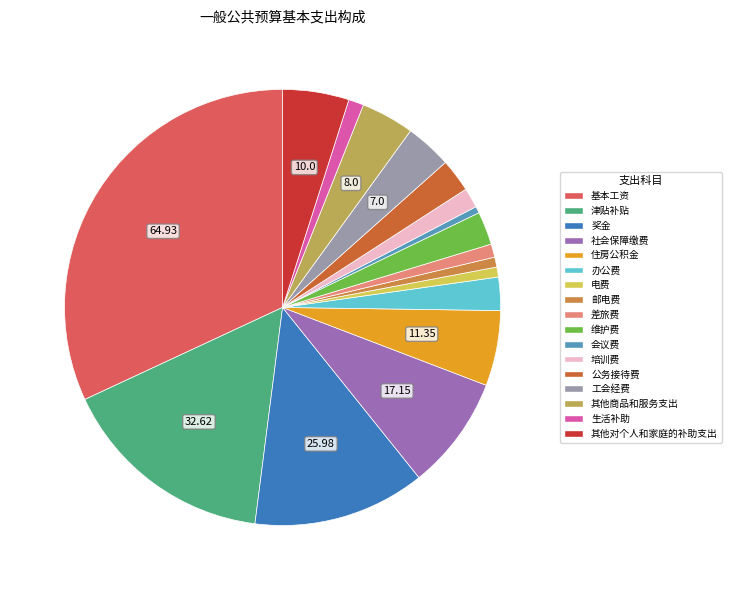

Combined, what portion of the pie is 津贴补贴 and 生活补助?

17.2%